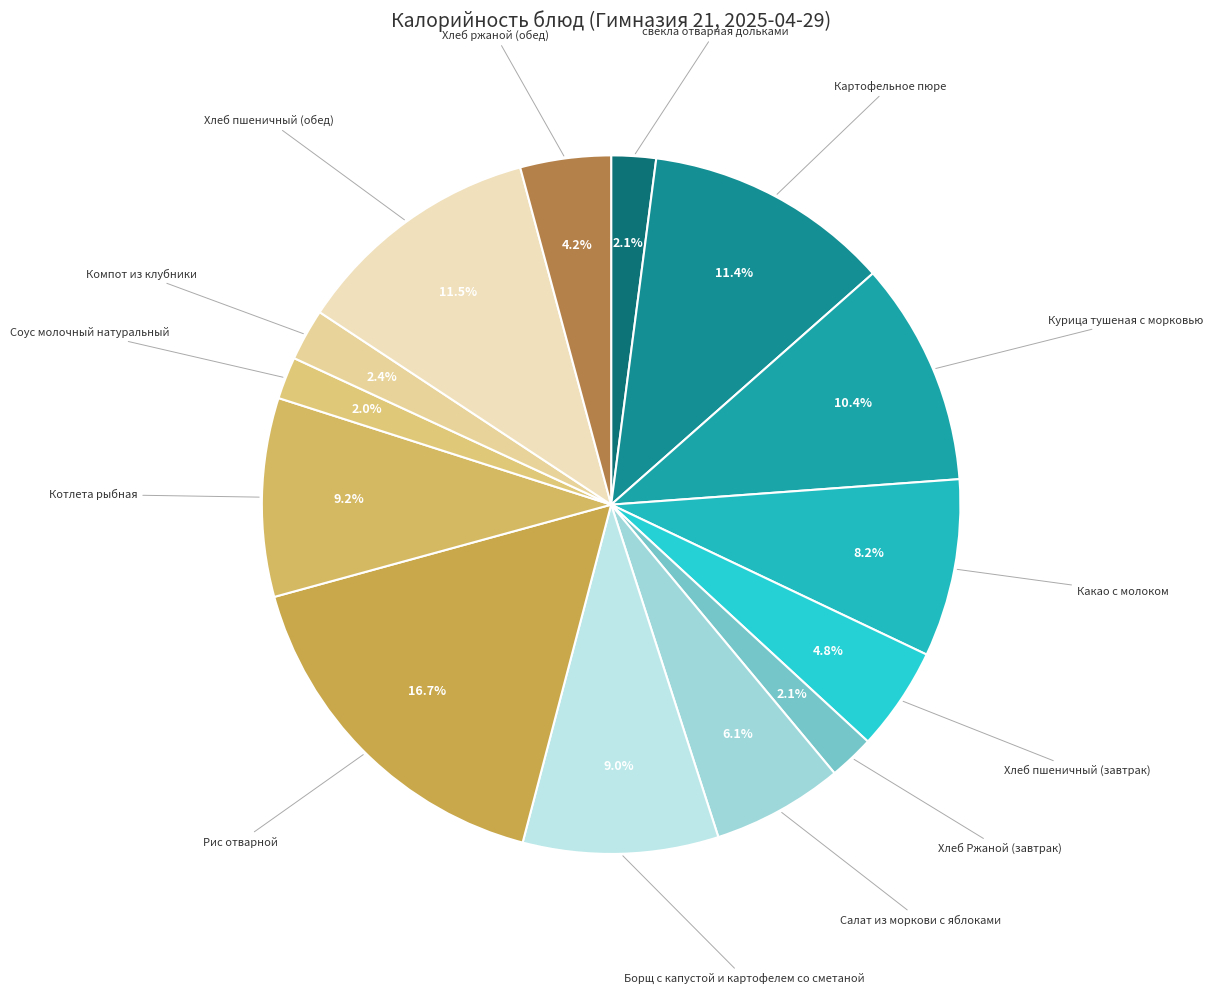

Does any single category account for the majority?

No